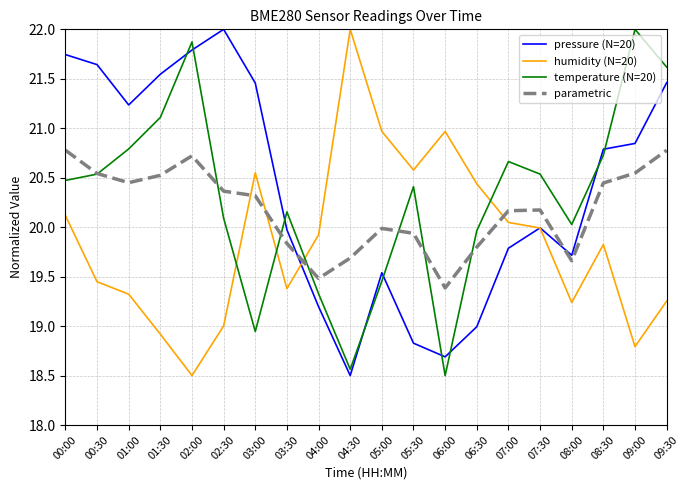

Which series changed the most between 06:30 and 07:00?

pressure (N=20)